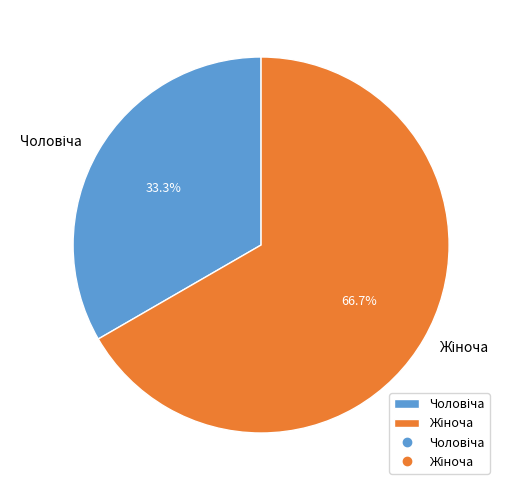

Is there a majority slice in this chart?

Yes